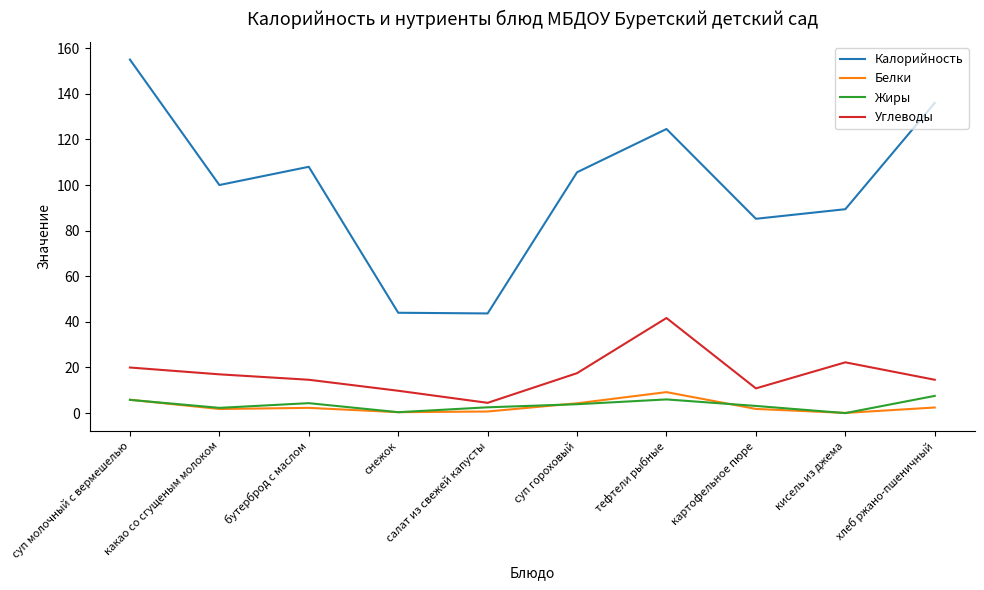

Which series changed the most between суп гороховый and хлеб ржано-пшеничный?

Калорийность